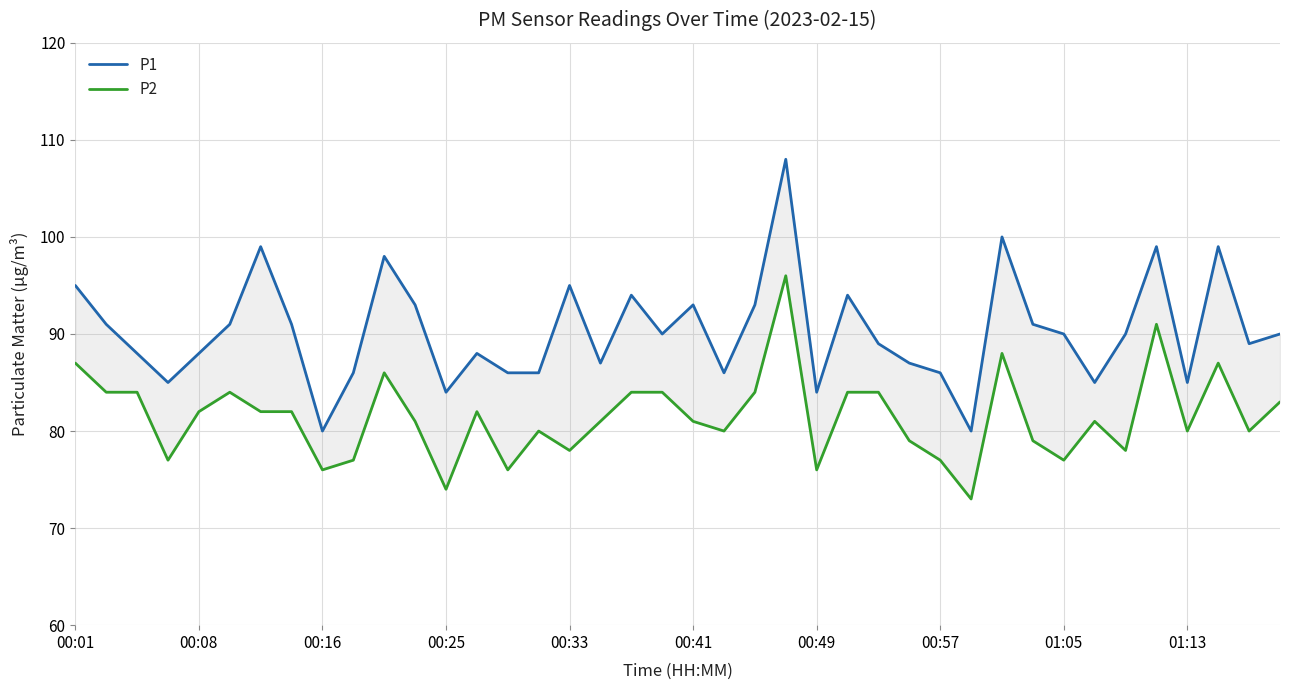

What are all the series names shown in the legend?

P1, P2